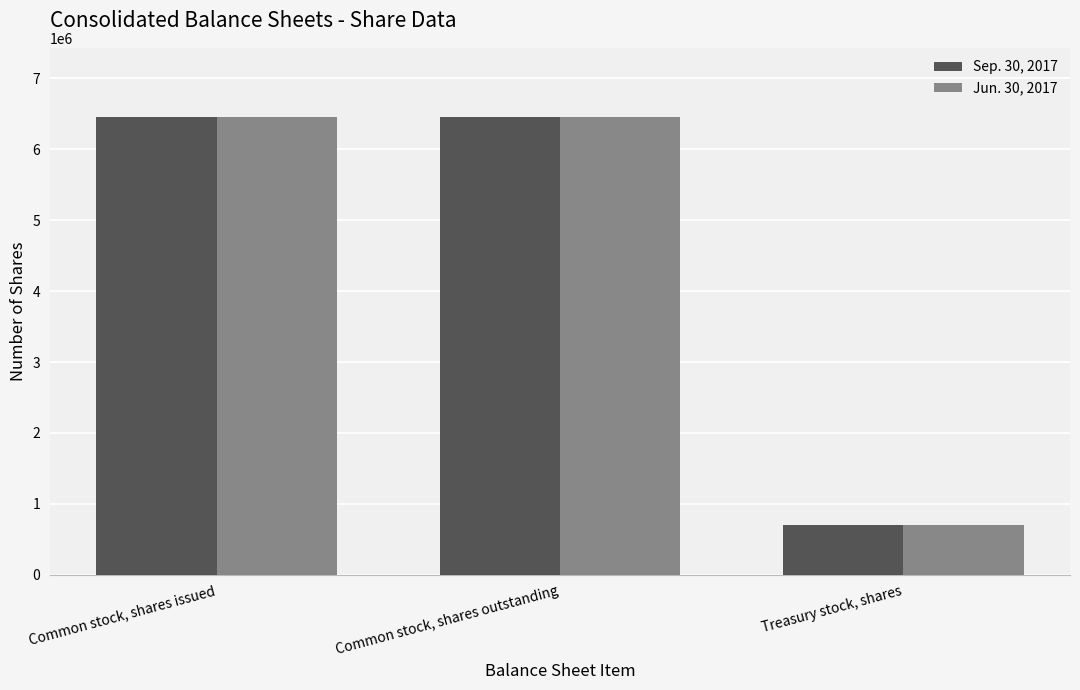

What are all the series names shown in the legend?

Sep. 30, 2017, Jun. 30, 2017